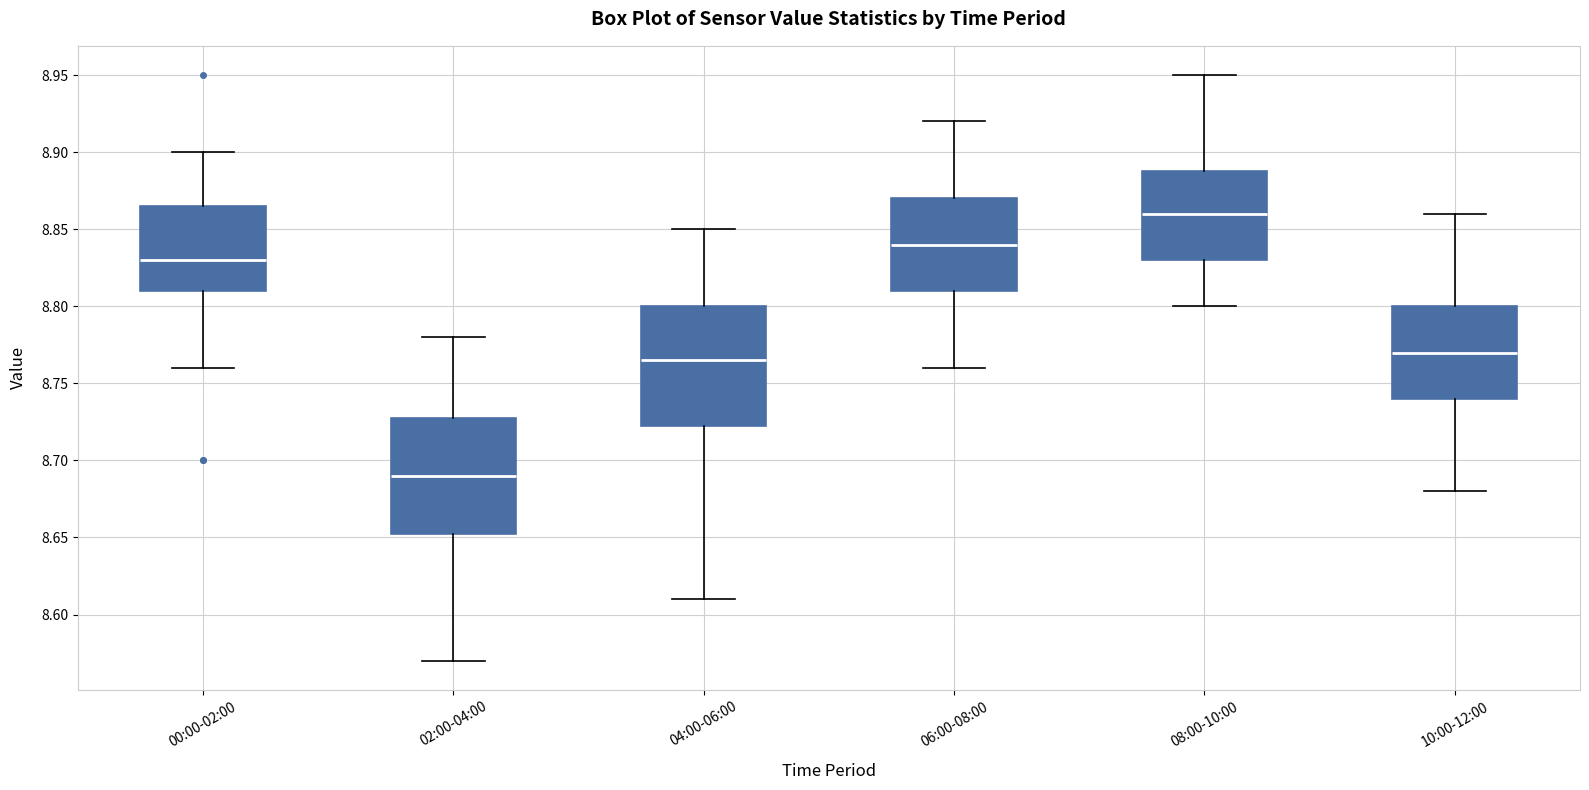

Reading left to right, read every box against the y-axis: the position of its median line, the range the box covers, and the ends of its whiskers. The values are not printed on the chart, so give them approximately, as read against the axis.

00:00-02:00: median 8.830, box 8.810 to 8.865, whiskers 8.760 to 8.900
02:00-04:00: median 8.690, box 8.655 to 8.730, whiskers 8.570 to 8.780
04:00-06:00: median 8.765, box 8.725 to 8.800, whiskers 8.610 to 8.850
06:00-08:00: median 8.840, box 8.810 to 8.870, whiskers 8.760 to 8.920
08:00-10:00: median 8.860, box 8.830 to 8.890, whiskers 8.800 to 8.950
10:00-12:00: median 8.770, box 8.740 to 8.800, whiskers 8.680 to 8.860